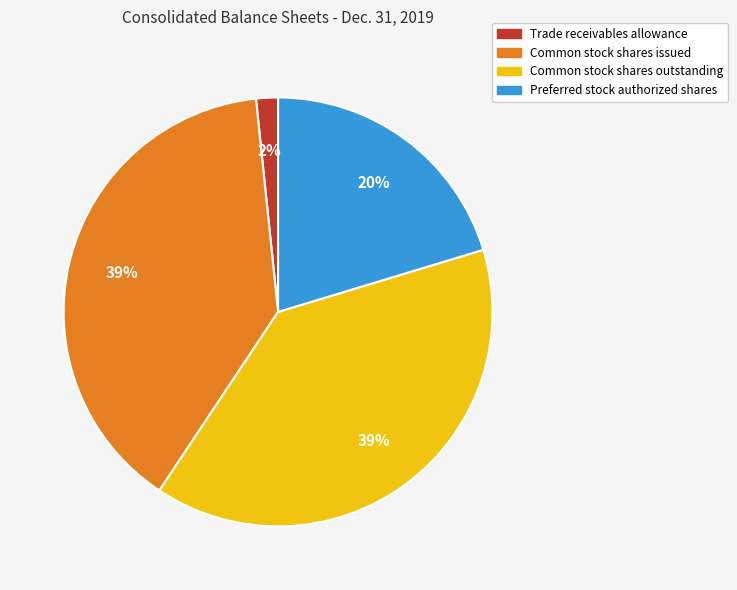

Which category has the smallest portion of the pie?

Trade receivables allowance